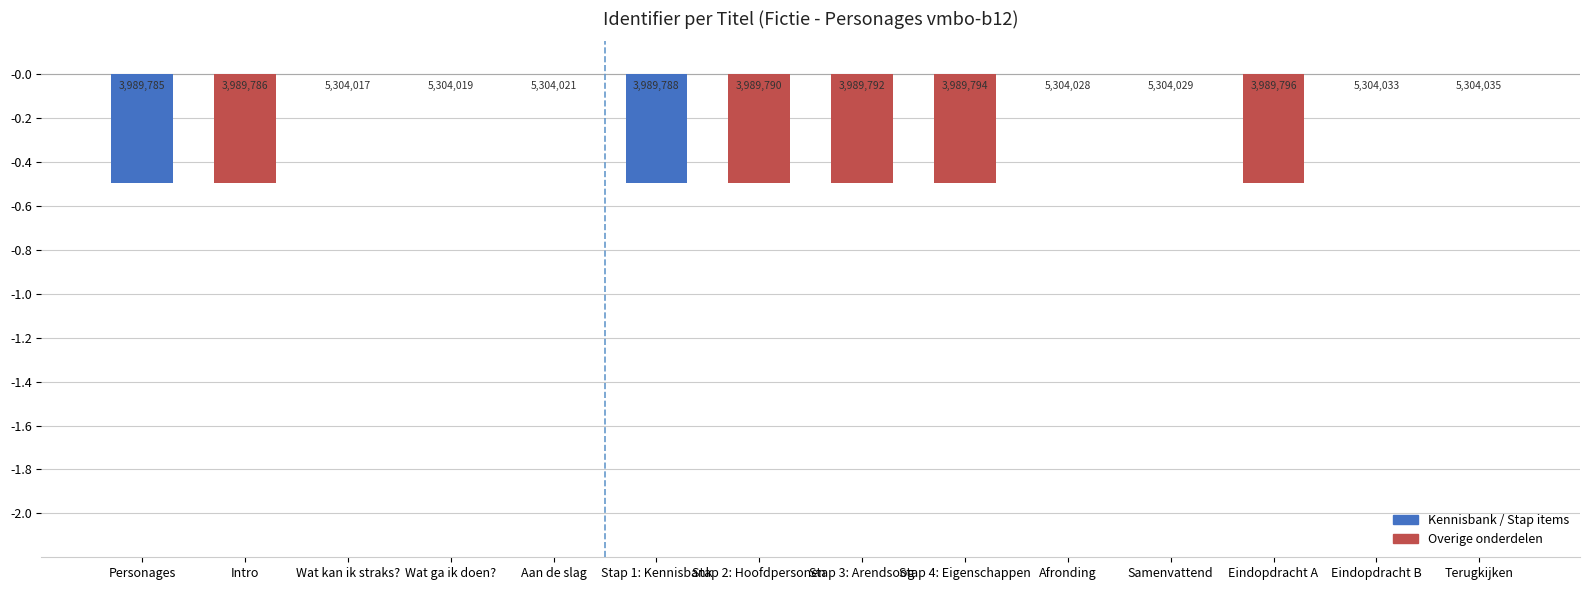

What is the label of the 12th bar from the left?

Eindopdracht A